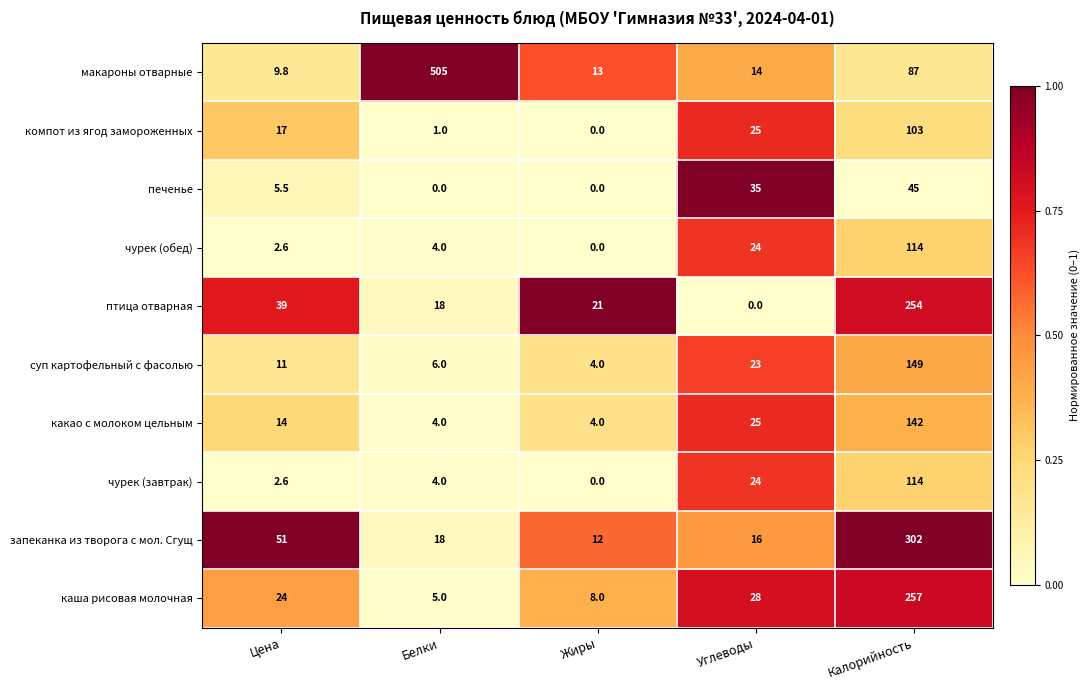

The чурек (завтрак) series shows 24.0 at Углеводы. True or false?

True